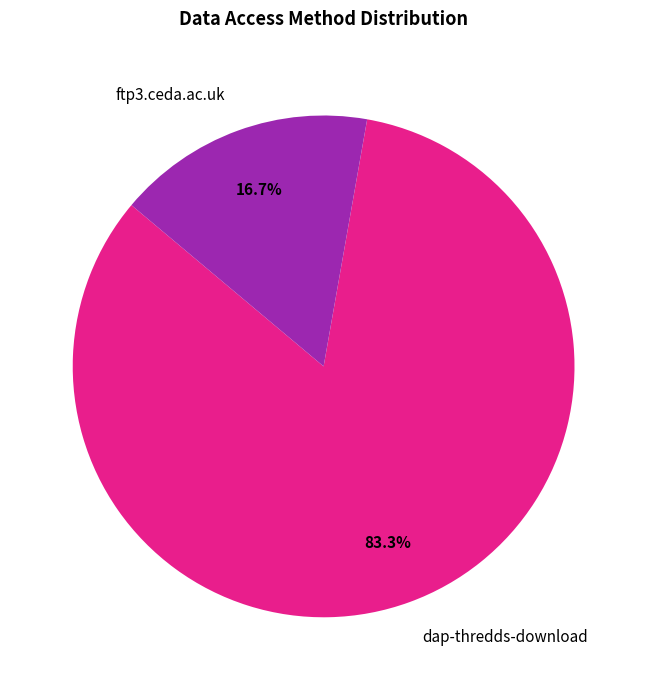

Rank the categories by value from lowest to highest.

ftp3.ceda.ac.uk, dap-thredds-download